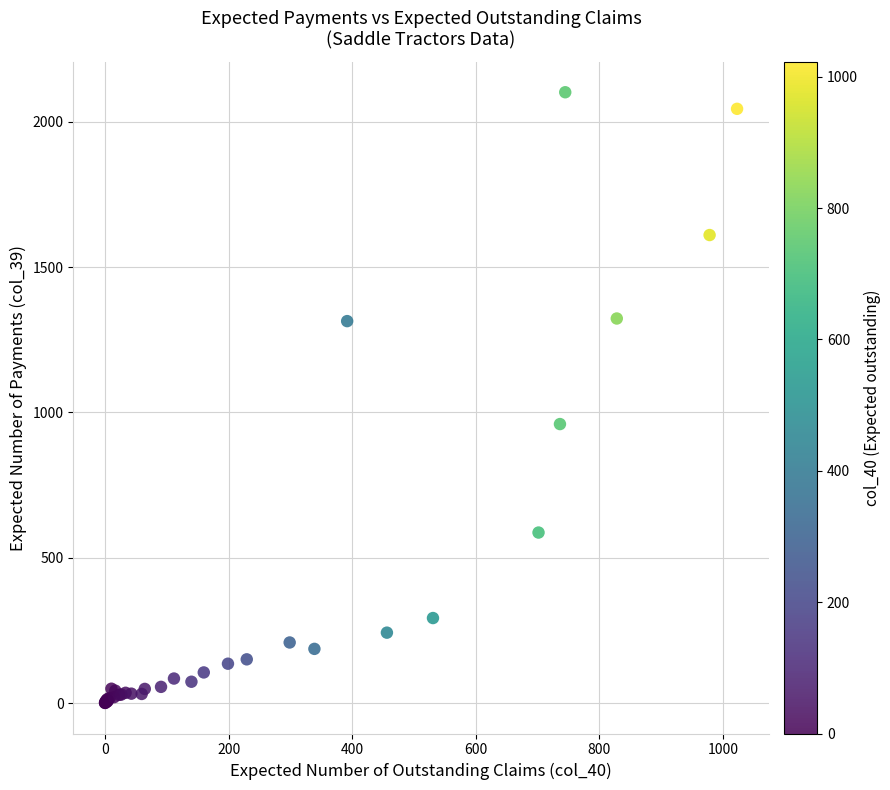

What Y value in the scatter plot is closest to 1051?

960.0